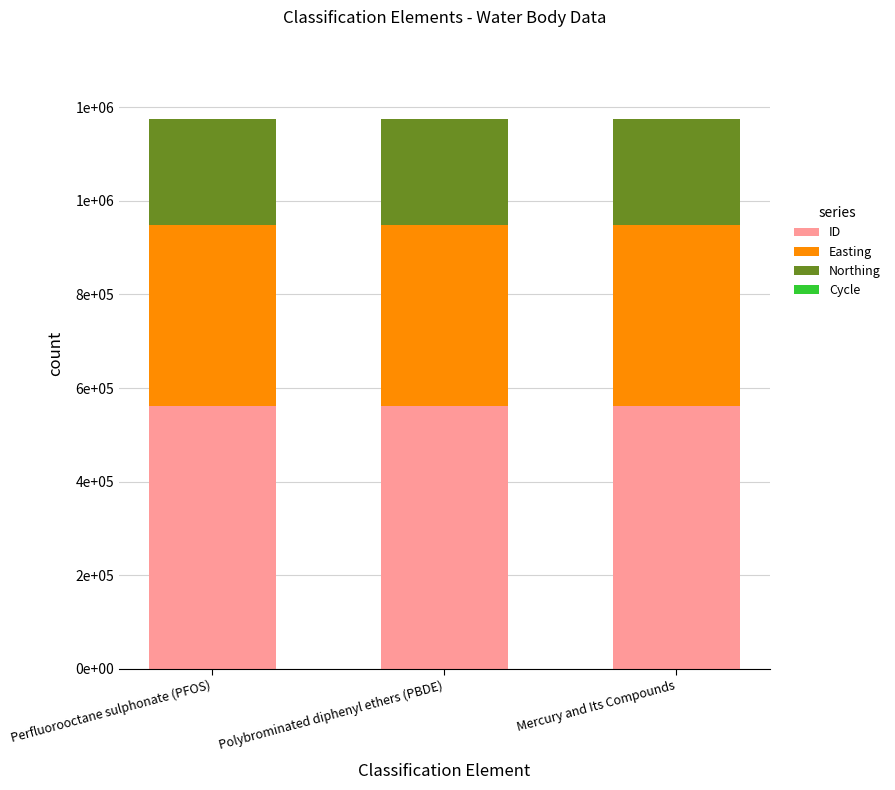

Rank the categories by ID value from highest to lowest.

Perfluorooctane sulphonate (PFOS), Polybrominated diphenyl ethers (PBDE), Mercury and Its Compounds